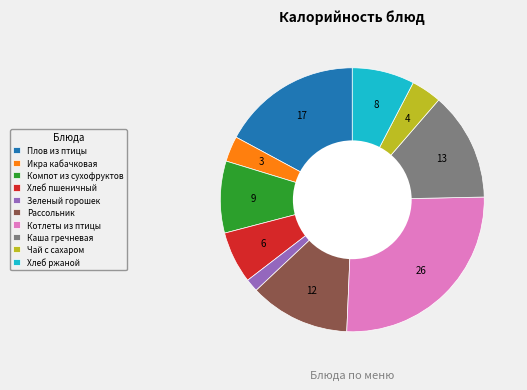

Count the number of slices in the pie.

10